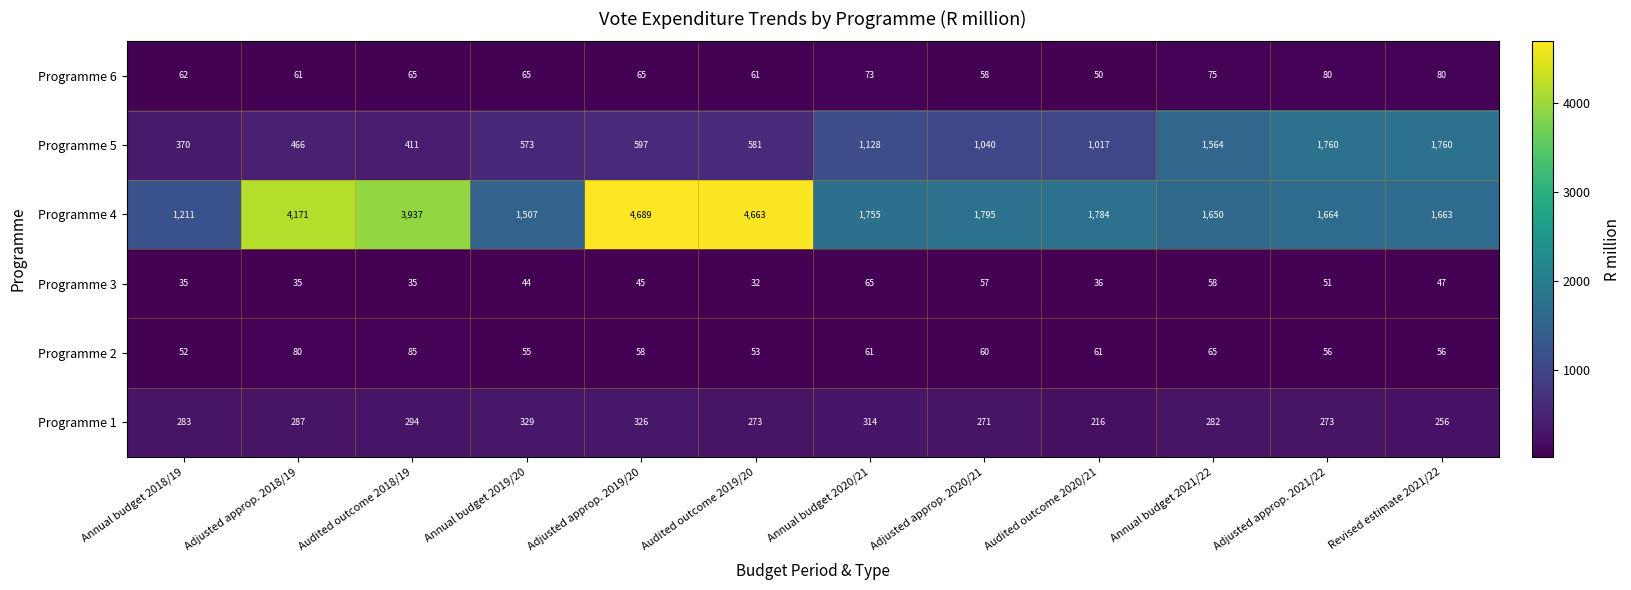

What is the spread (max minus min) of values at Adjusted approp. 2019/20?

4644